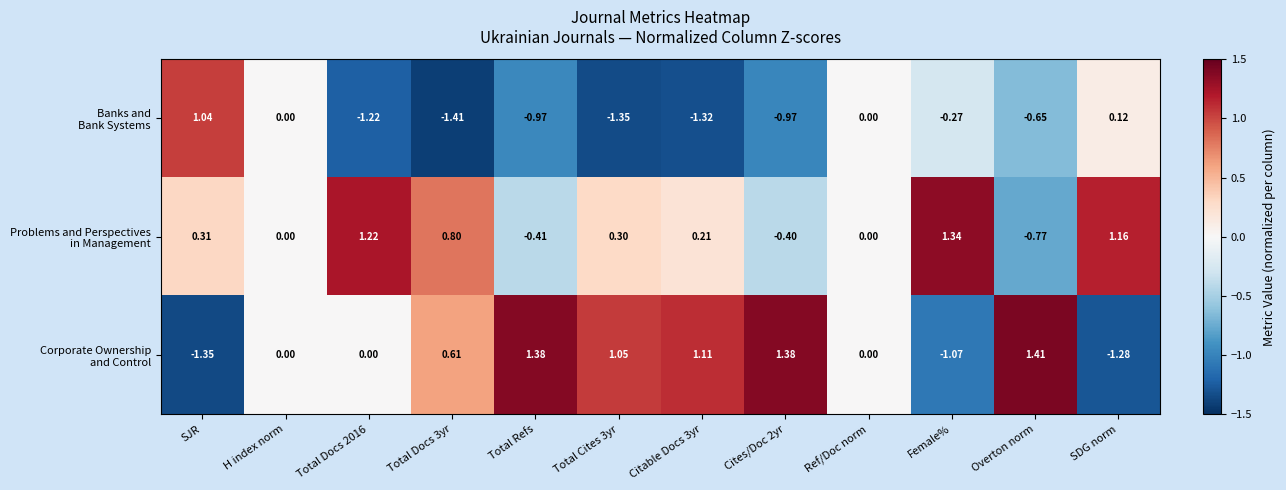

Which category has the highest value across all series?

Overton norm